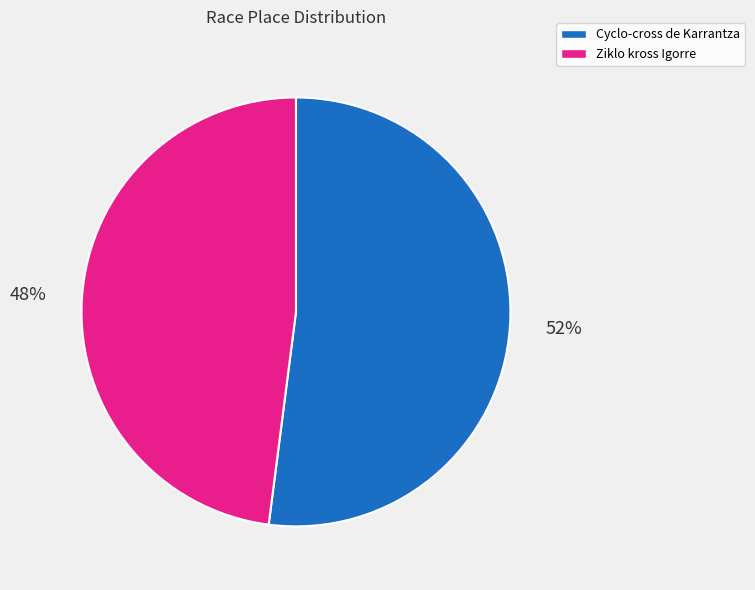

To the nearest percent, what is the combined percentage of Ziklo kross Igorre and Cyclo-cross de Karrantza?

100%